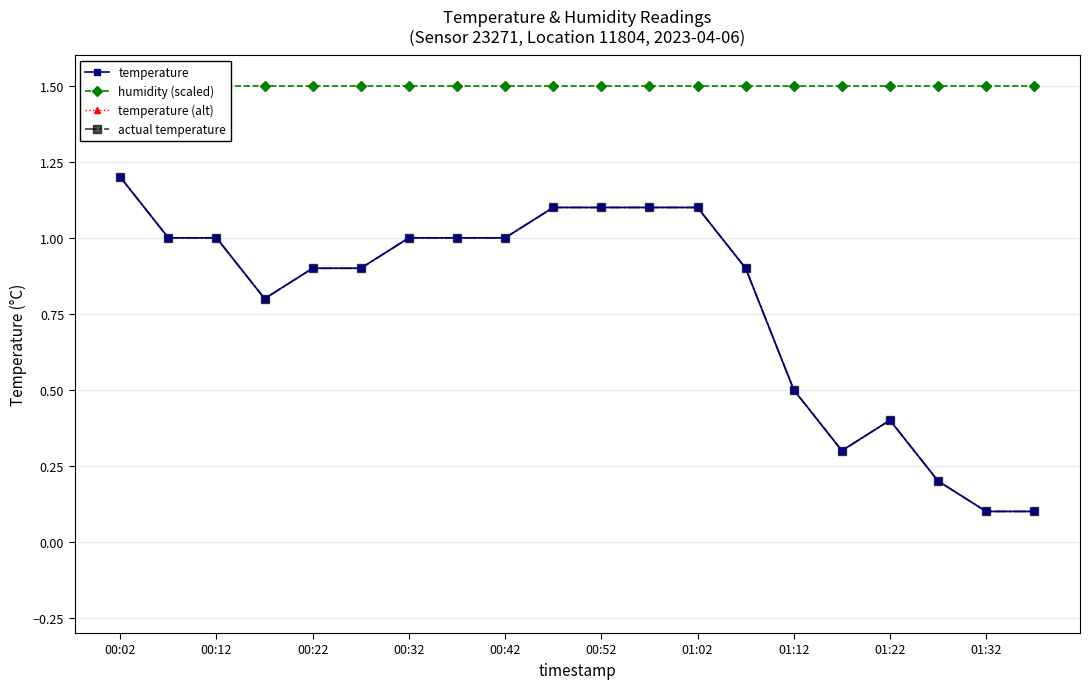

What is the value of the actual temperature point at the 5th from the left?

0.9